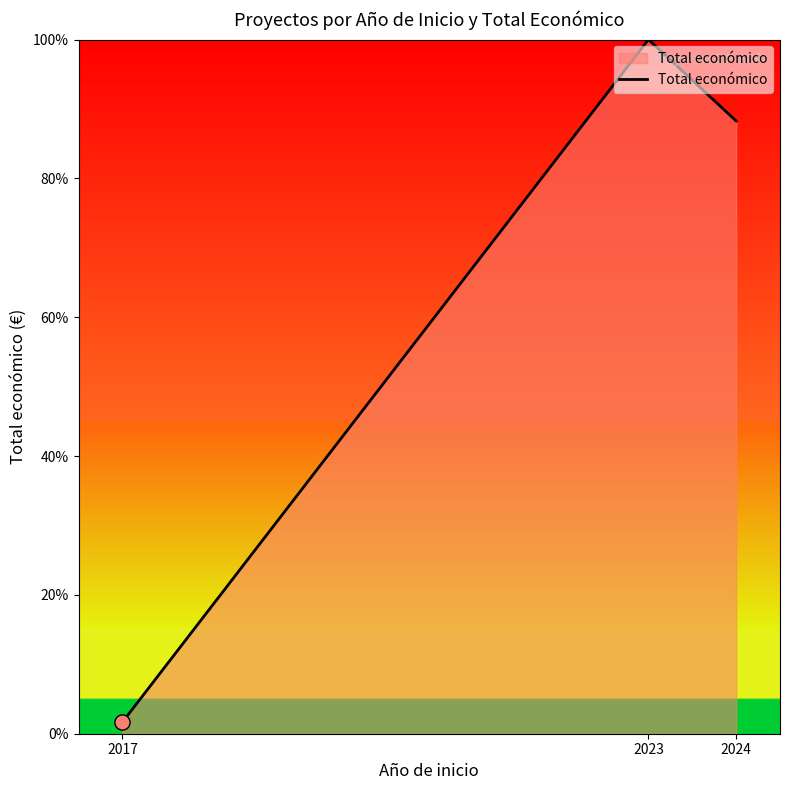

Between 2017 and 2024, which is larger?

2024